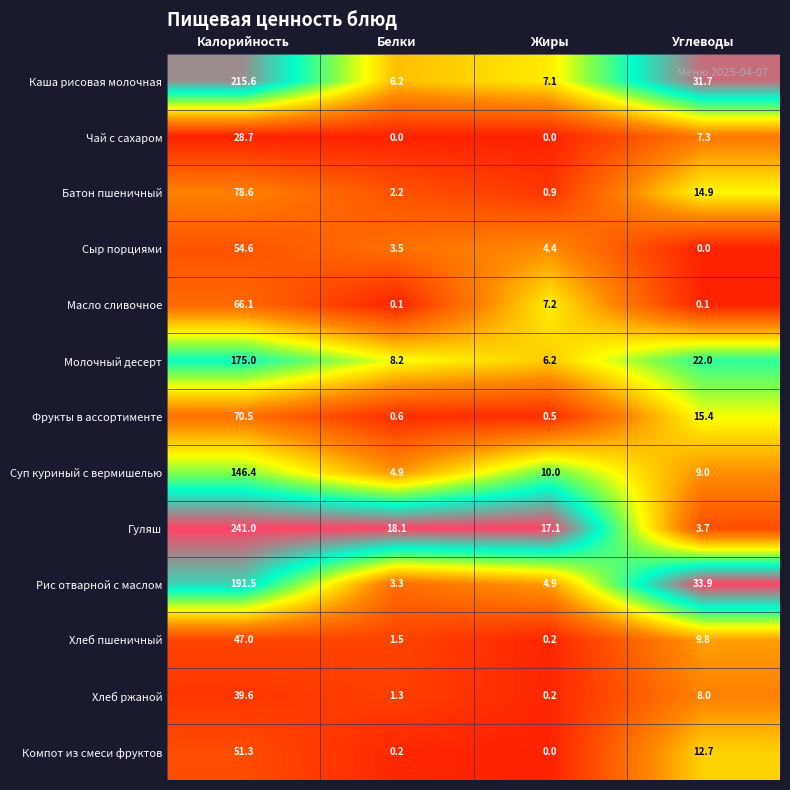

At which category does the chart reach its peak across all series?

Калорийность